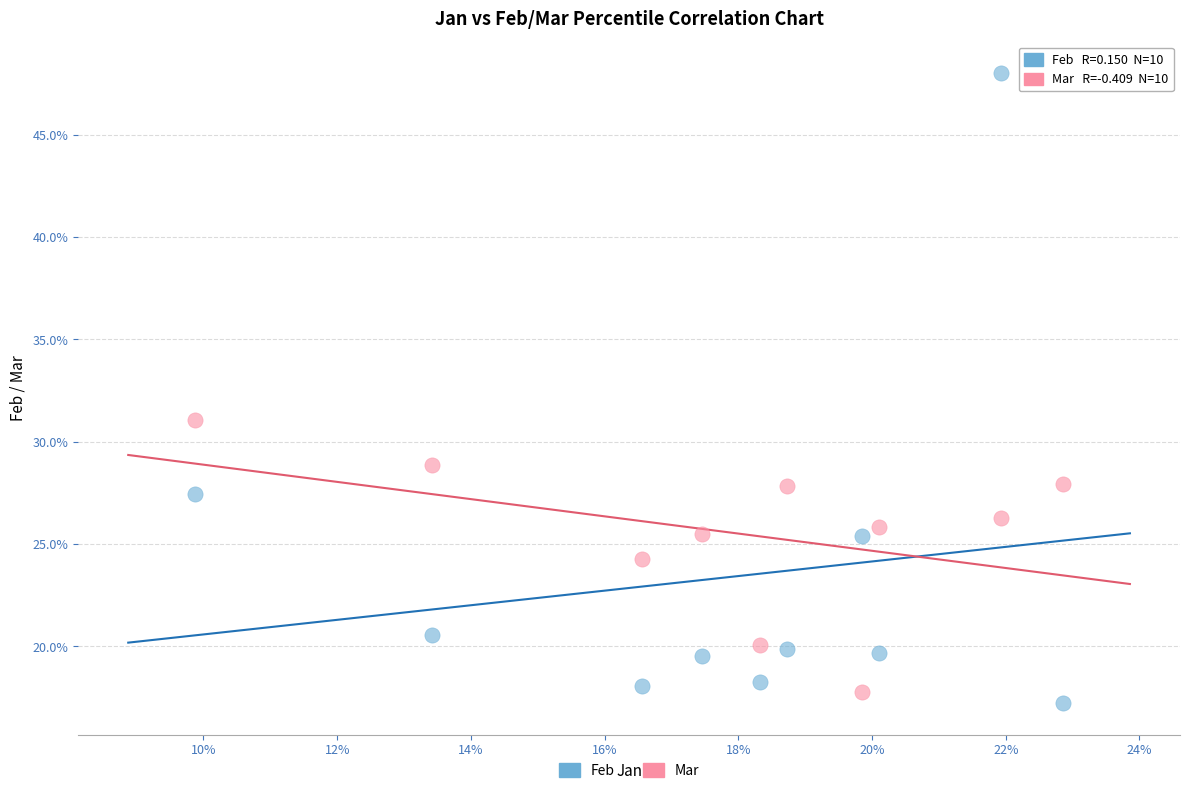

Which series has the widest spread of Y values?

Feb